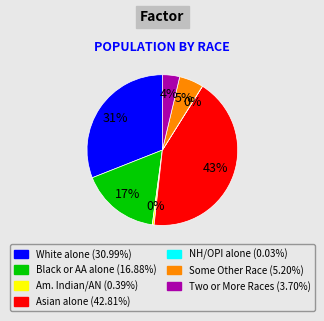

To the nearest percent, what is the average slice percentage?

14%